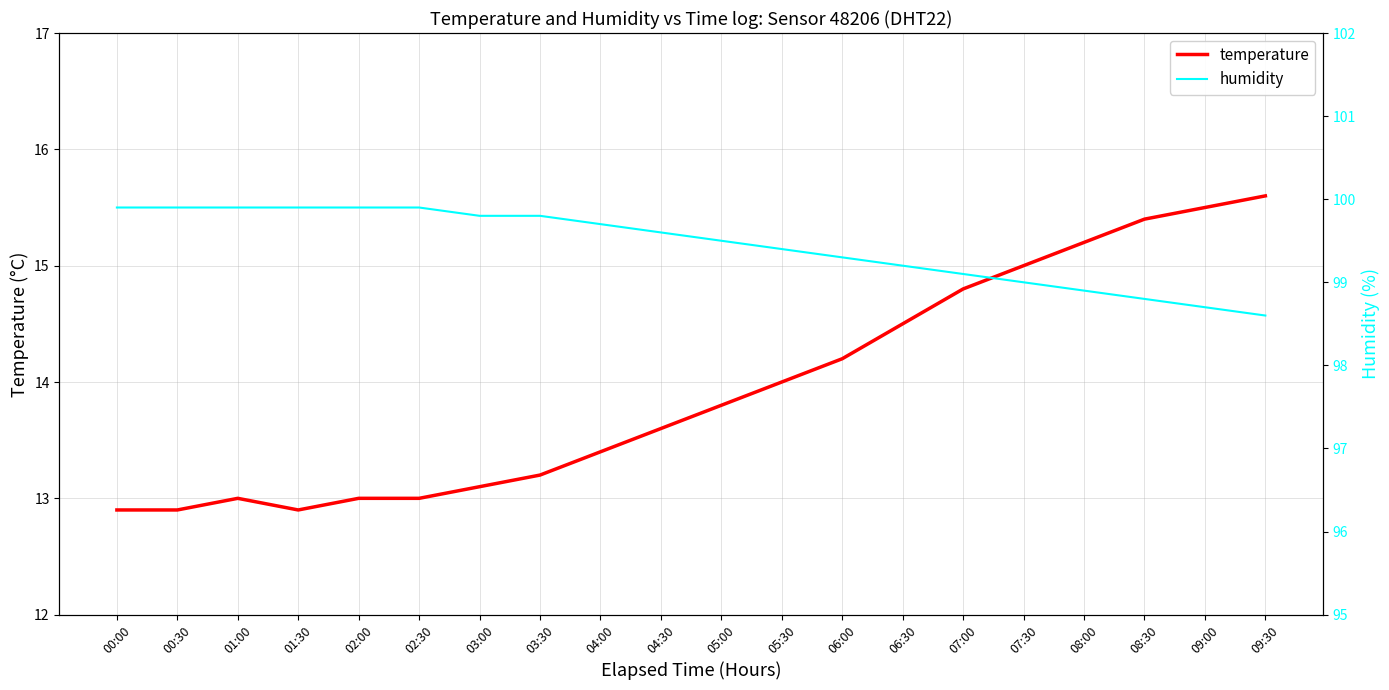

List the series in order of their peak value, highest first.

humidity, temperature